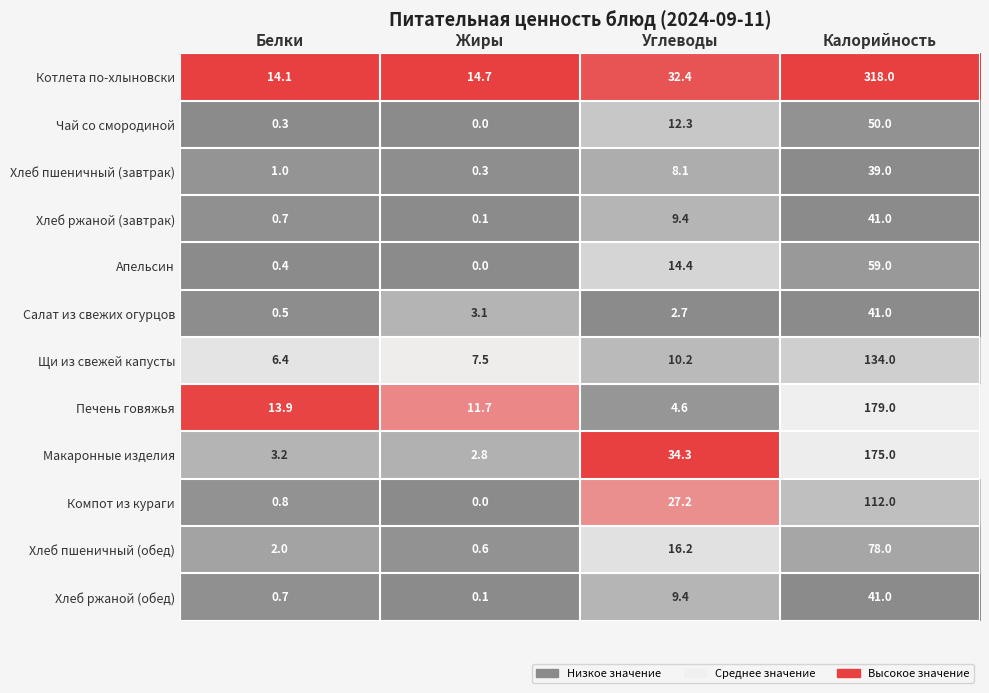

The Компот из кураги series shows 14.3 at Углеводы. True or false?

False